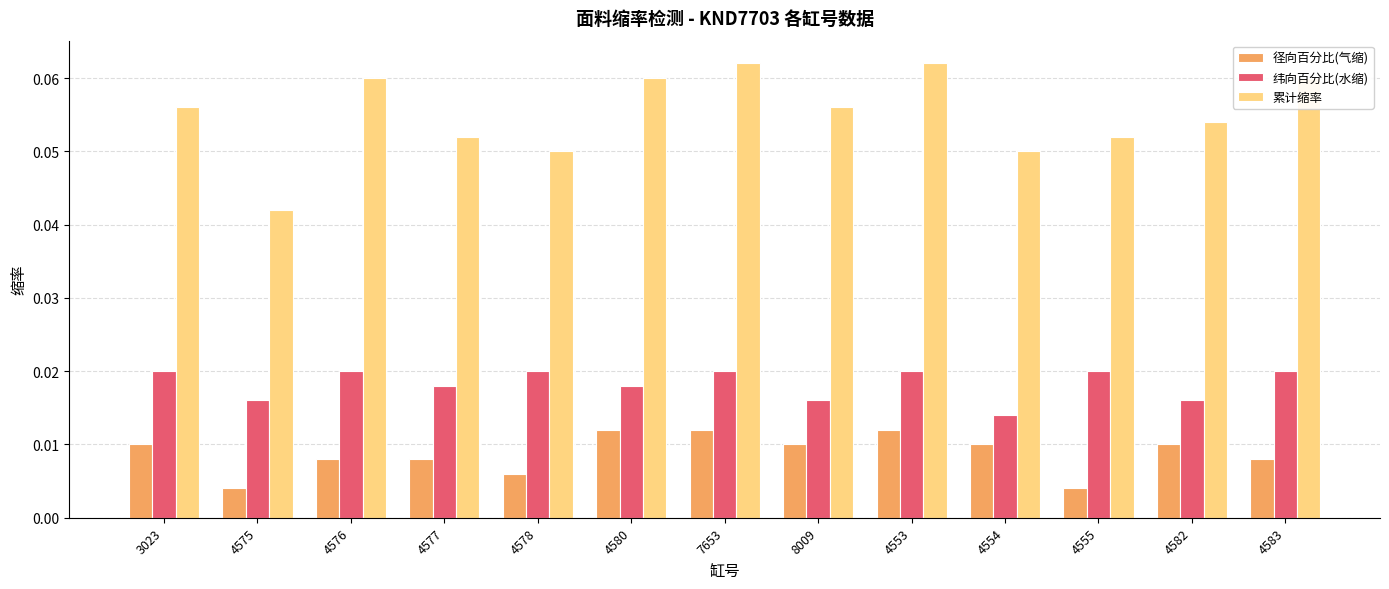

Between 3023 and 4553, which series saw the biggest shift?

累计缩率